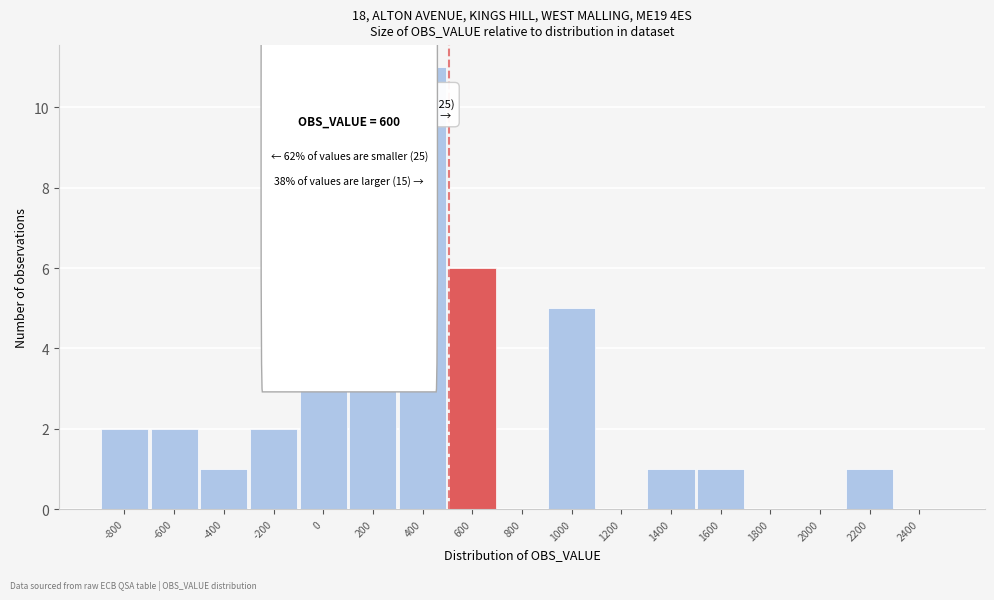

Reading left to right, what are all the values shown in this chart?

-800=2	-600=2	-400=1	-200=2	0=3	200=4	400=11	600=6	800=0	1000=5	1200=0	1400=1	1600=1	1800=0	2000=0	2200=1	2400=0